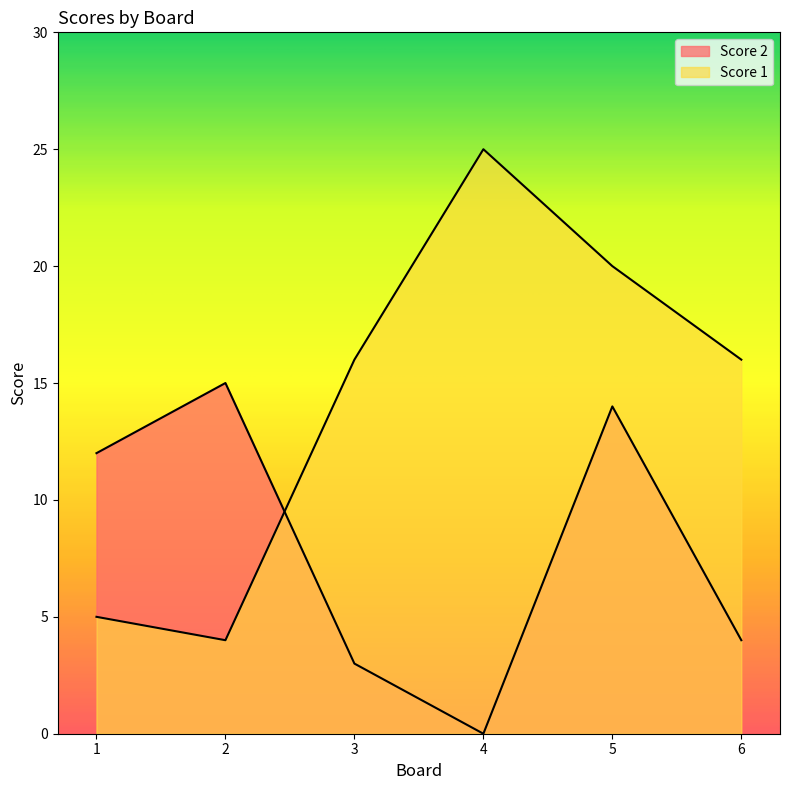

Reading left to right, extract all data points from this chart.

Score 2: 1=12	2=15	3=3	4=0	5=14	6=4
Score 1: 1=5	2=4	3=16	4=25	5=20	6=16